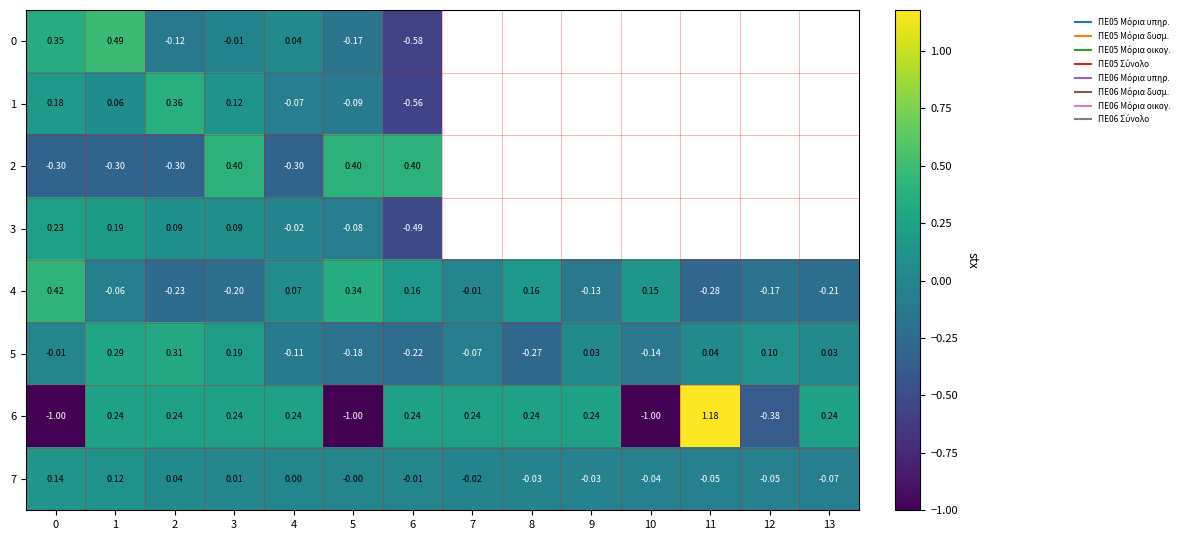

What is the maximum value shown in the chart?

1.2